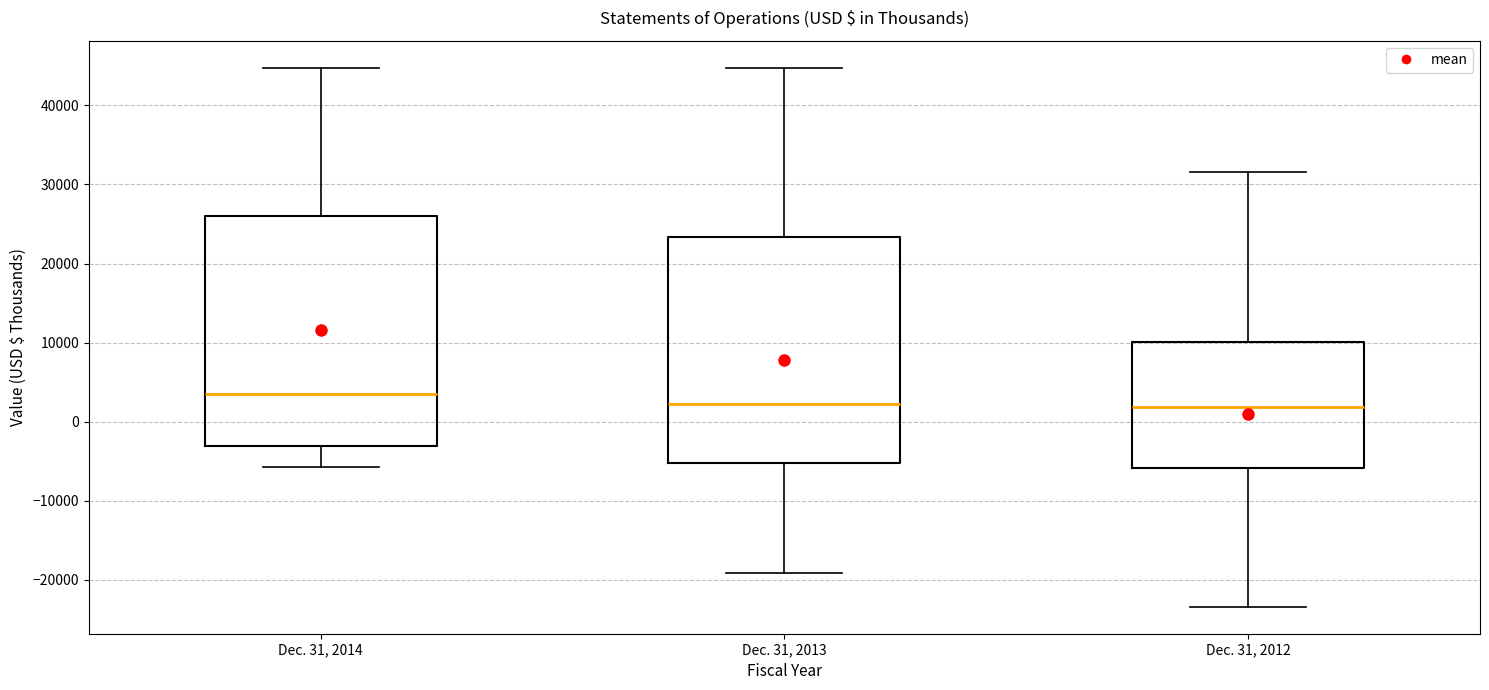

Reading left to right, read every box against the y-axis: the position of its median line, the range the box covers, and the ends of its whiskers. The values are not printed on the chart, so give them approximately, as read against the axis.

Dec. 31, 2014: median 3000, box -3000 to 26000, whiskers -6000 to 45000
Dec. 31, 2013: median 2000, box -5000 to 23000, whiskers -19000 to 45000
Dec. 31, 2012: median 2000, box -6000 to 10000, whiskers -23000 to 32000